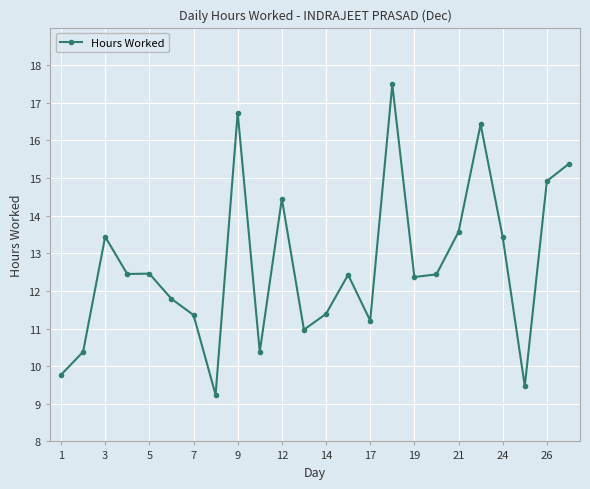

How many data points does each series have?

24